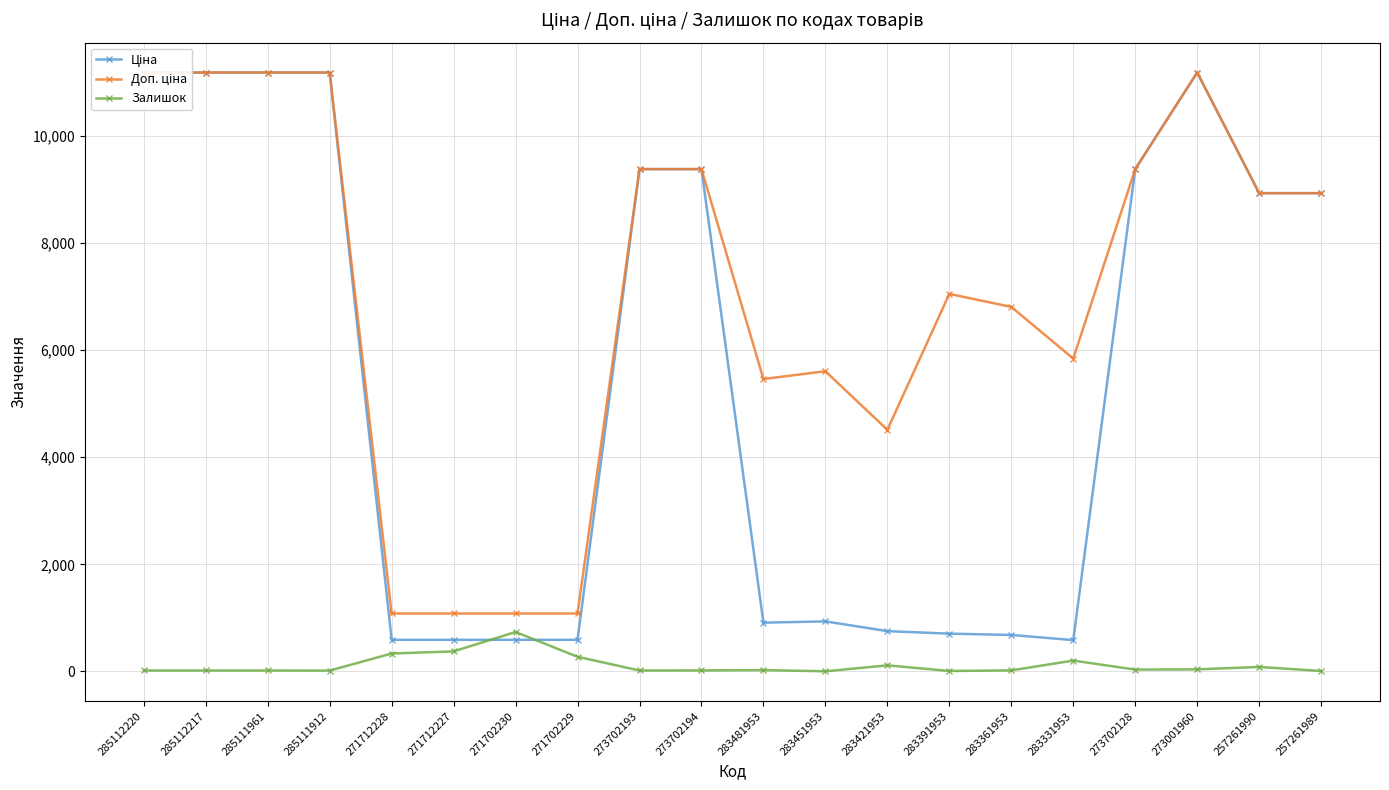

True or false: Доп. ціна and Залишок cross at least once.

False